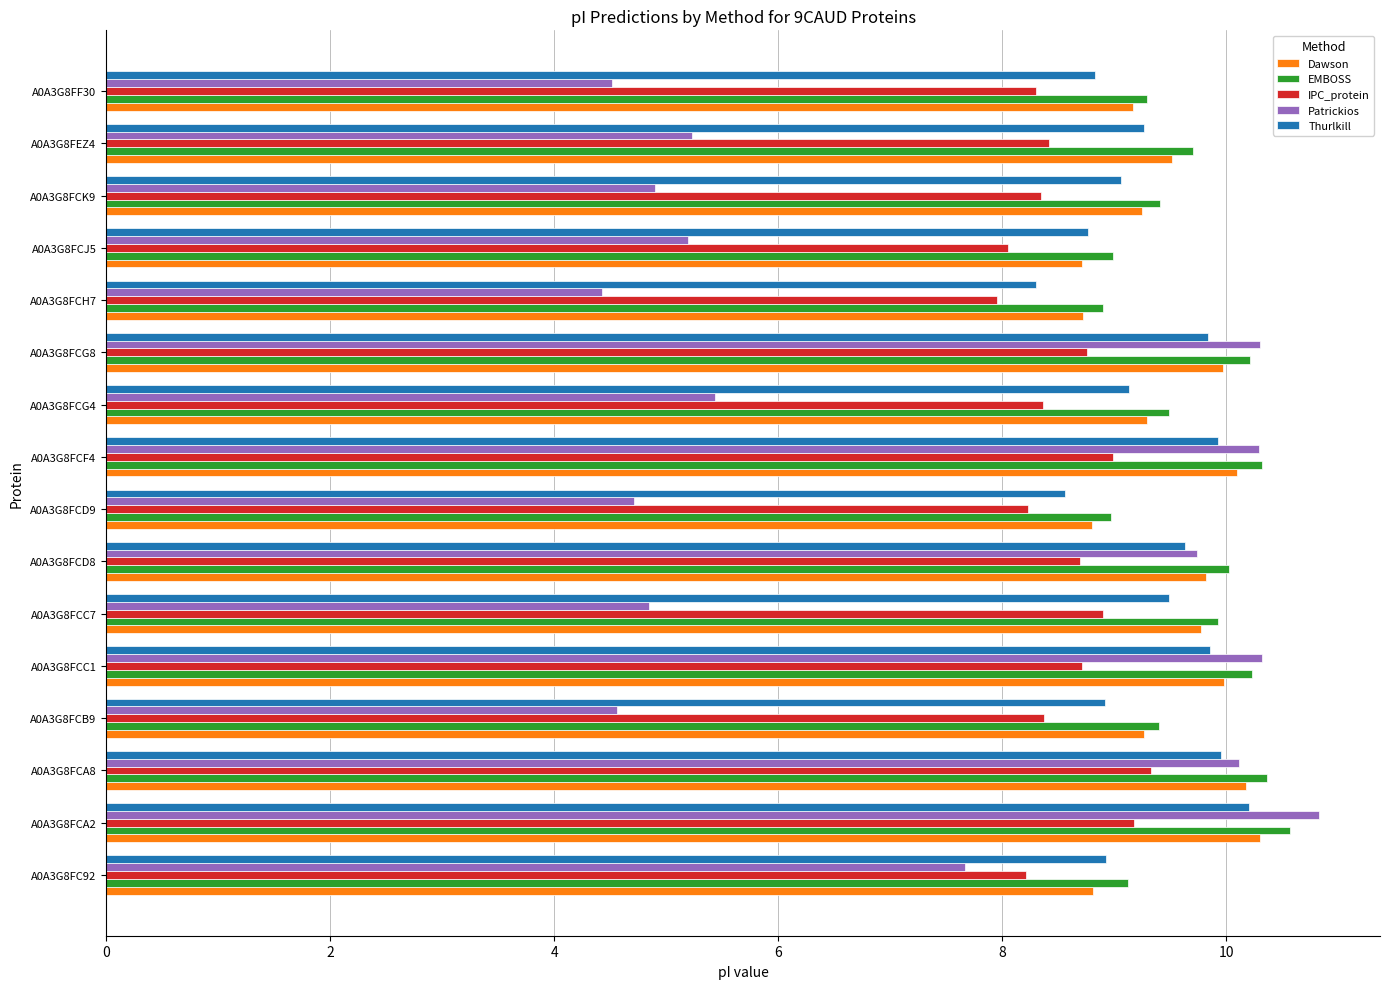

What is the smallest value displayed?

4.4